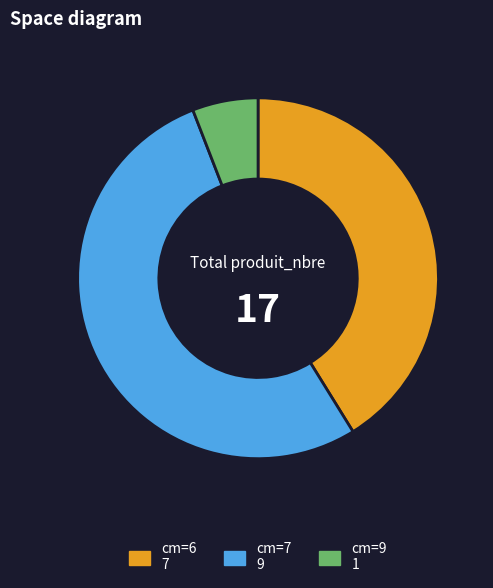

Is there any slice that represents more than half of the pie?

Yes